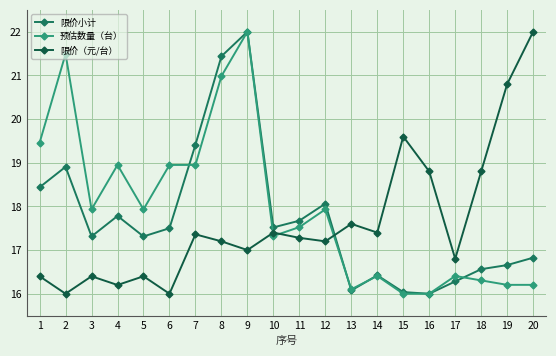

What is the maximum value for 限价小计?

22.0